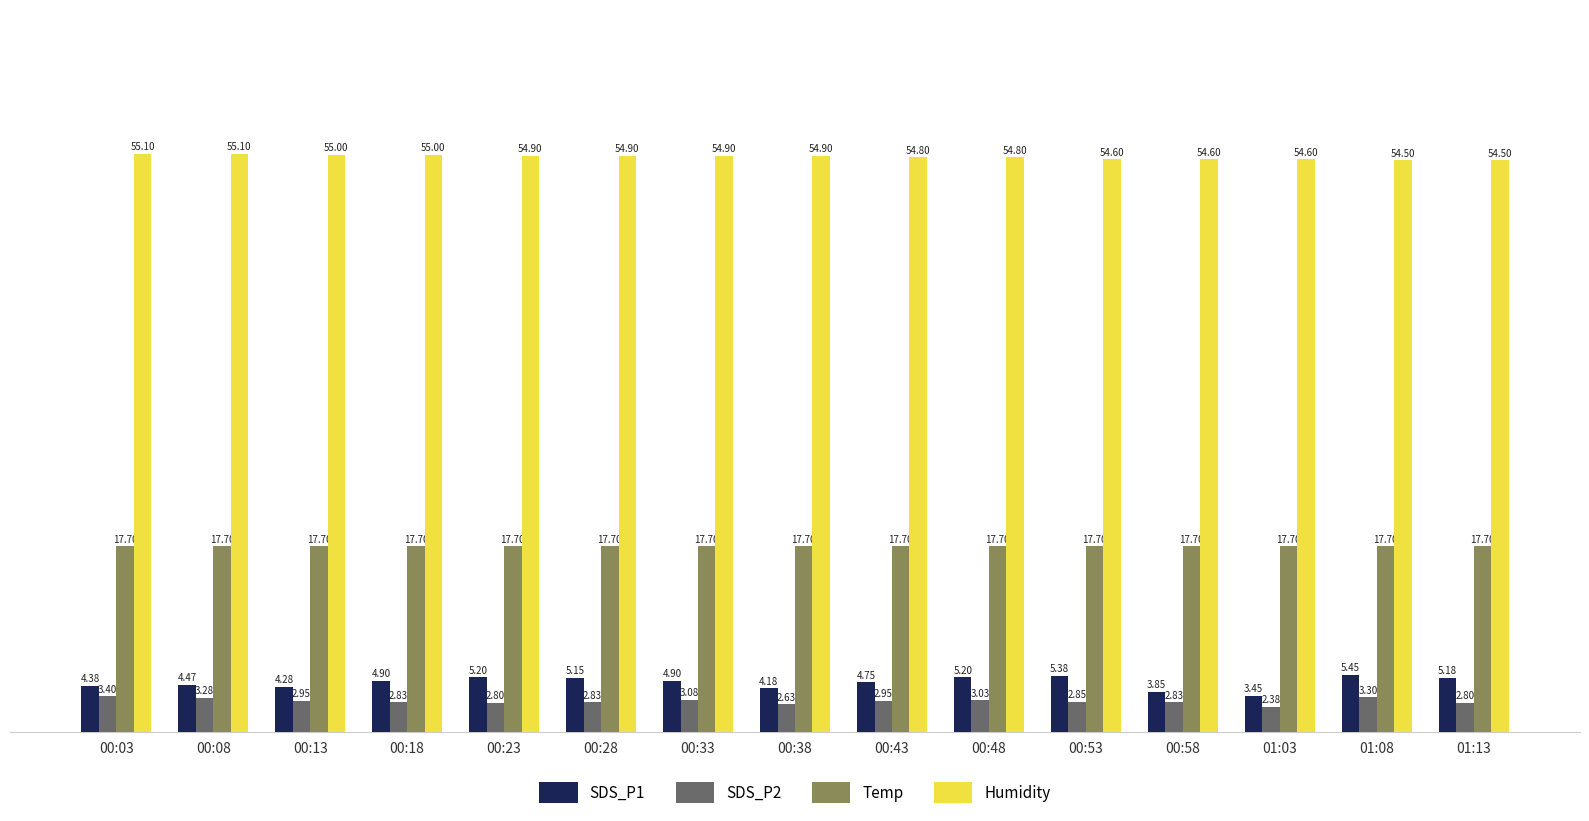

What is the sum of the SDS_P2 values at 00:48 and 00:38?

5.7